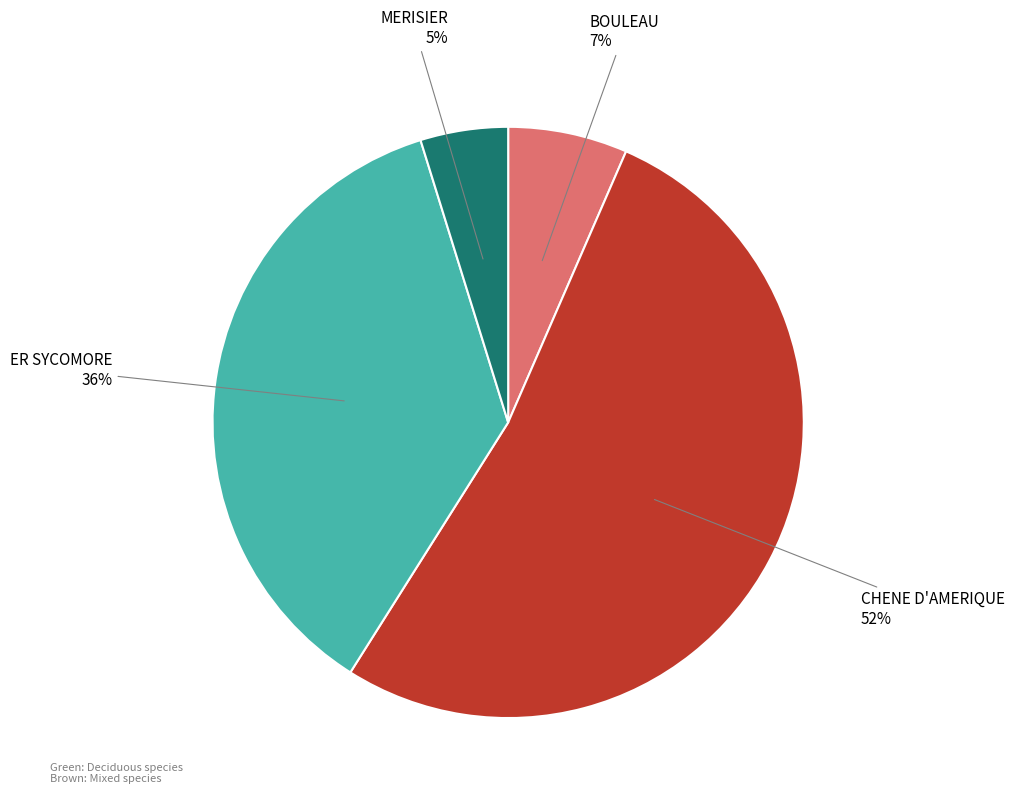

How many segments does this pie chart have?

4